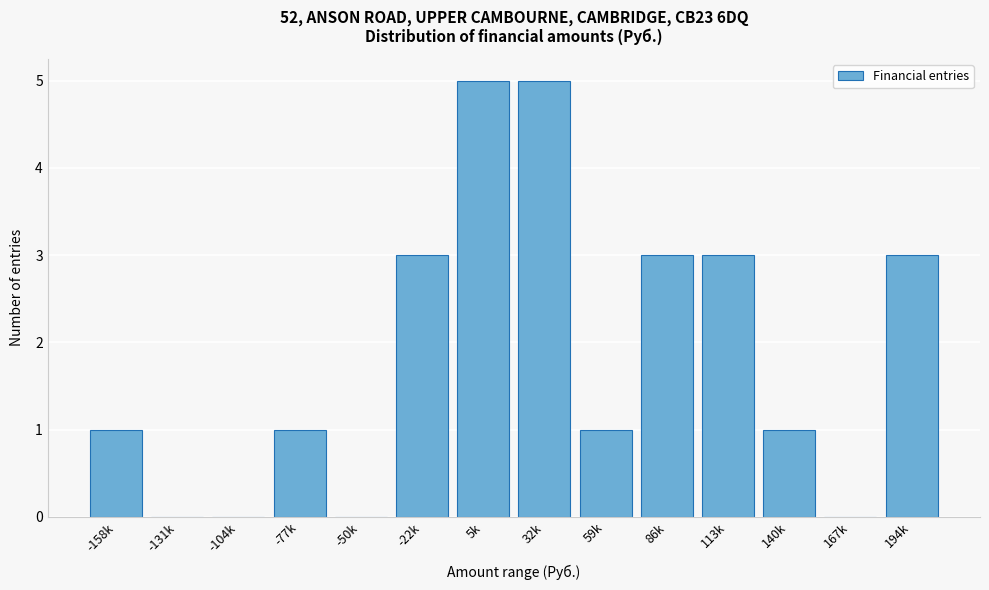

Reading right to left, extract all data points from this chart.

194k=3	167k=0	140k=1	113k=3	86k=3	59k=1	32k=5	5k=5	-22k=3	-50k=0	-77k=1	-104k=0	-131k=0	-158k=1